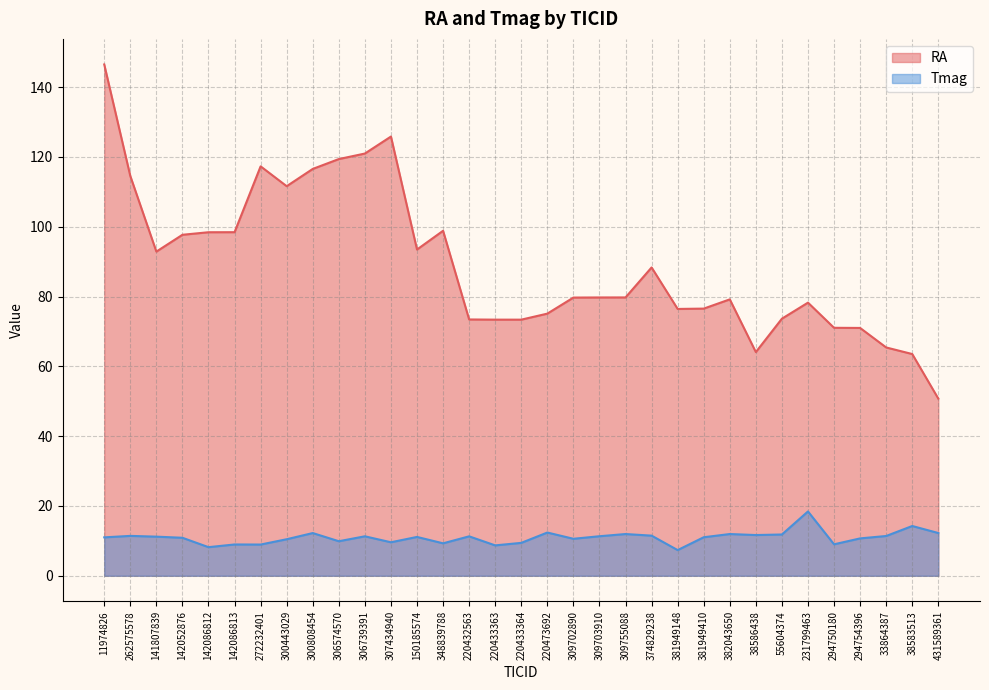

Where does the RA series first go above 79?

11974826